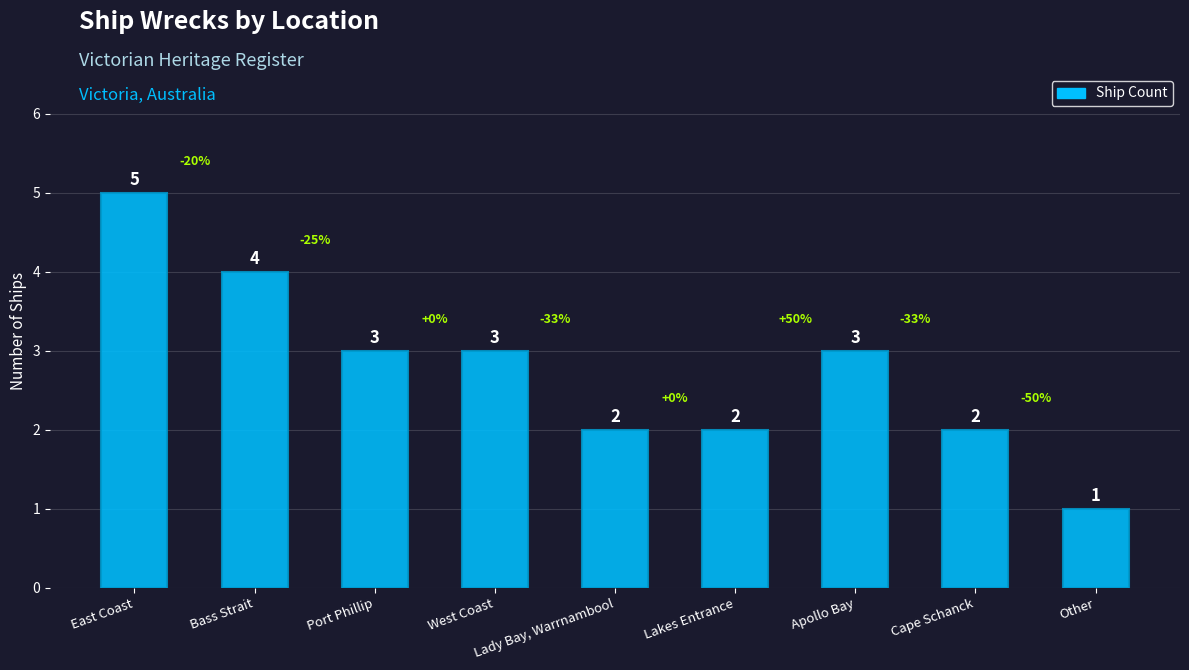

Between West Coast and Lakes Entrance, which is larger?

West Coast